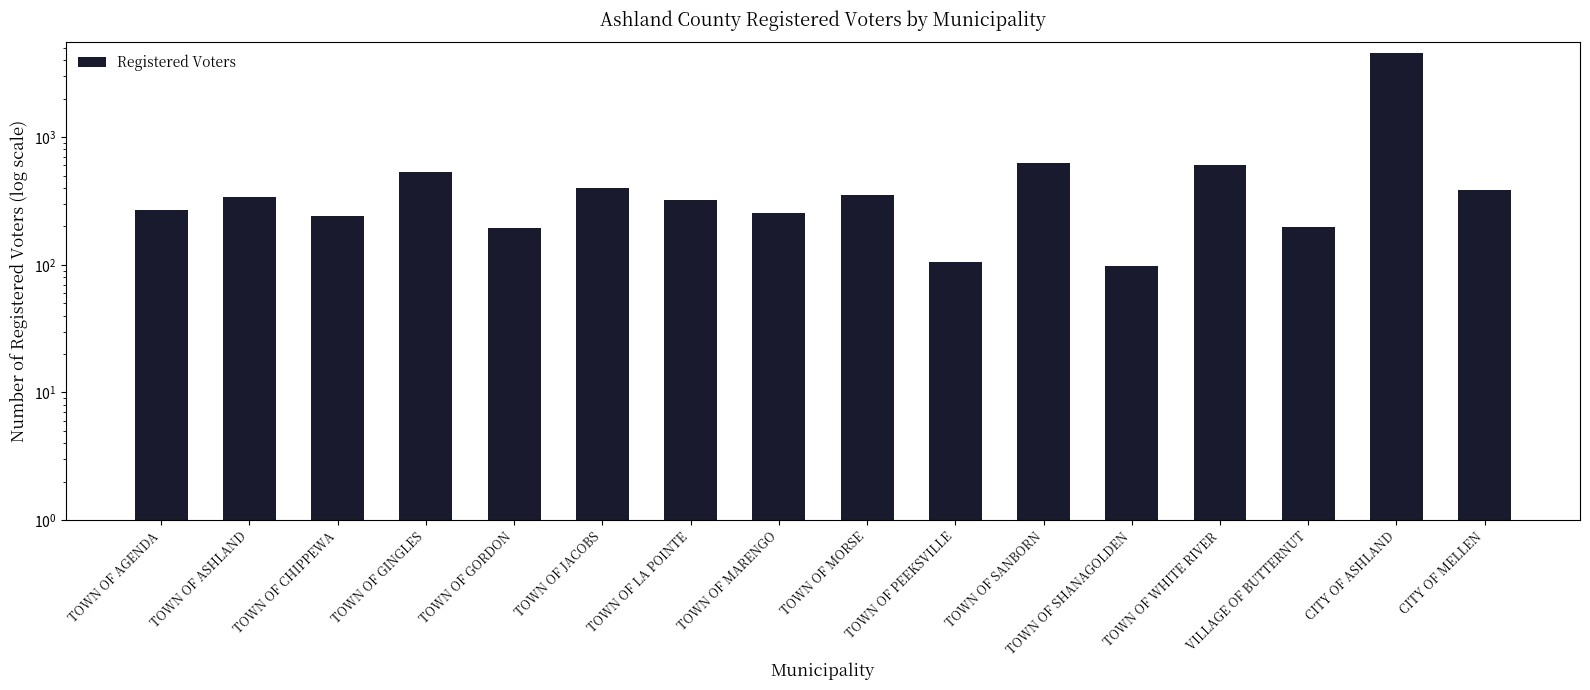

What is the minimum value shown in the chart?

98